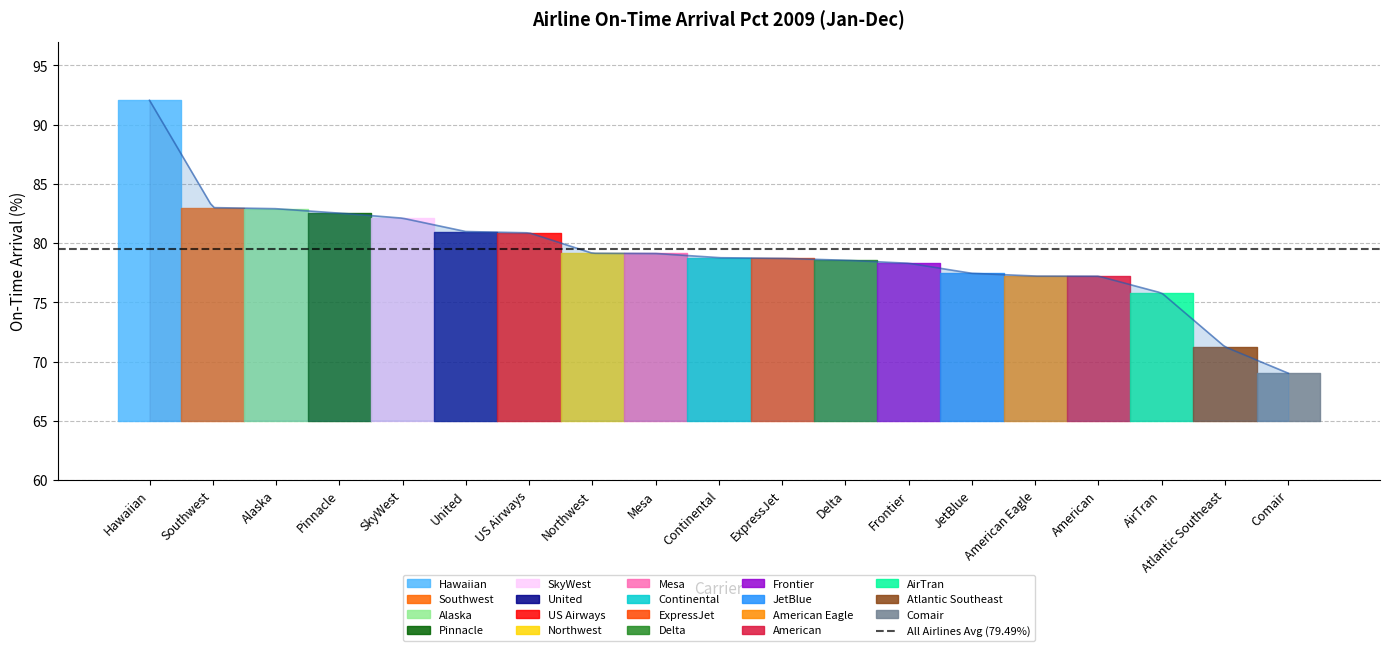

What is the change in value from Southwest to United?

-2.0